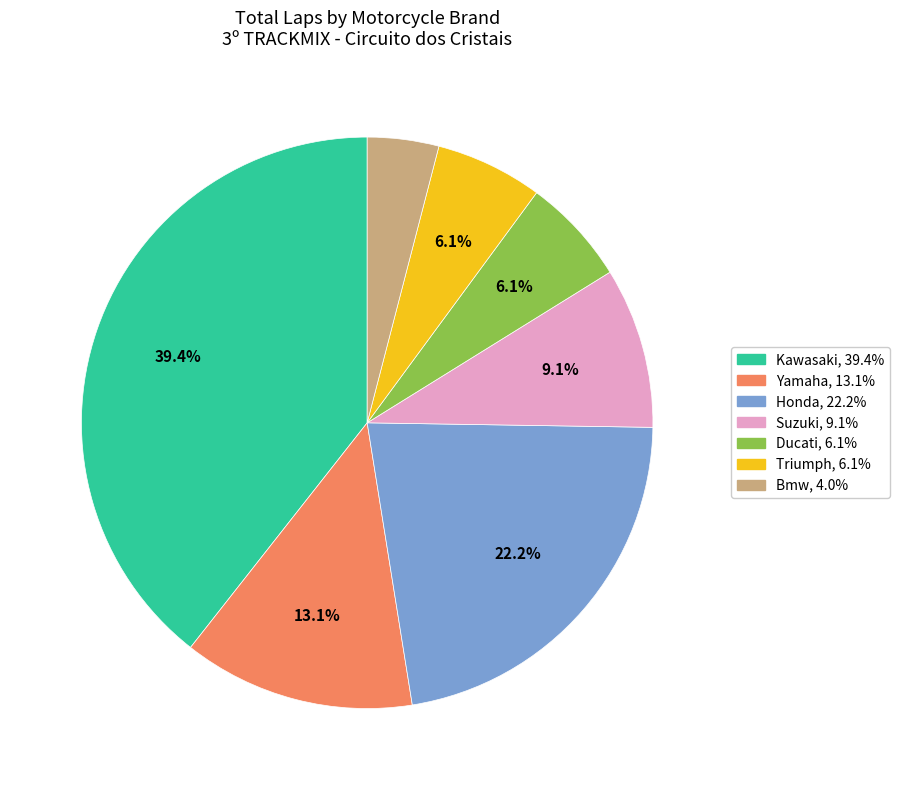

To the nearest percent, what percentage of the pie is Suzuki?

9%